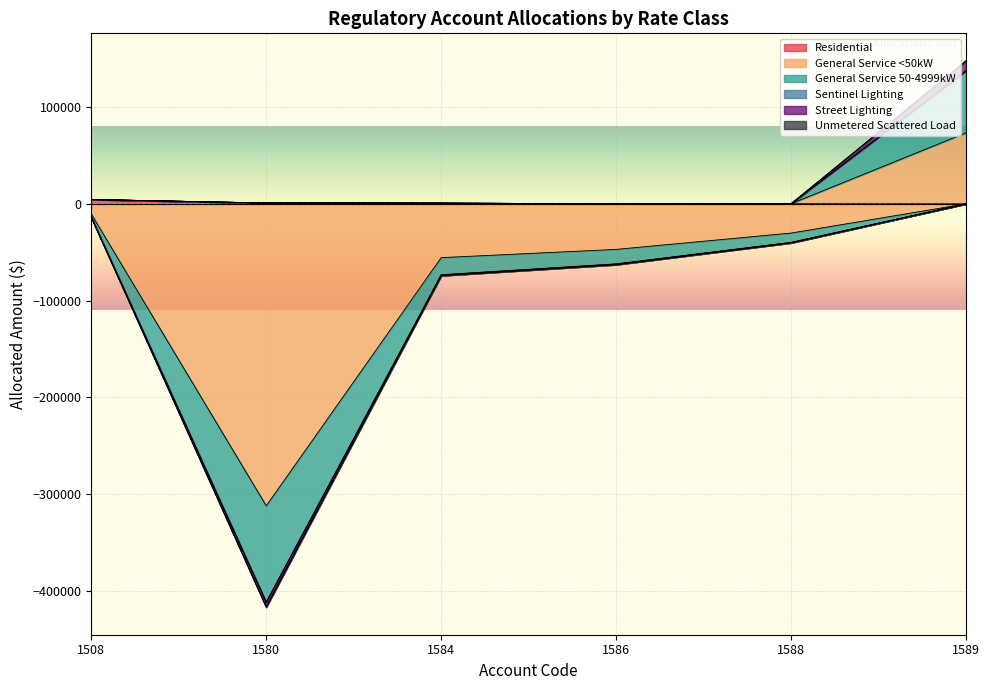

Which series has the largest total across all categories?

Residential